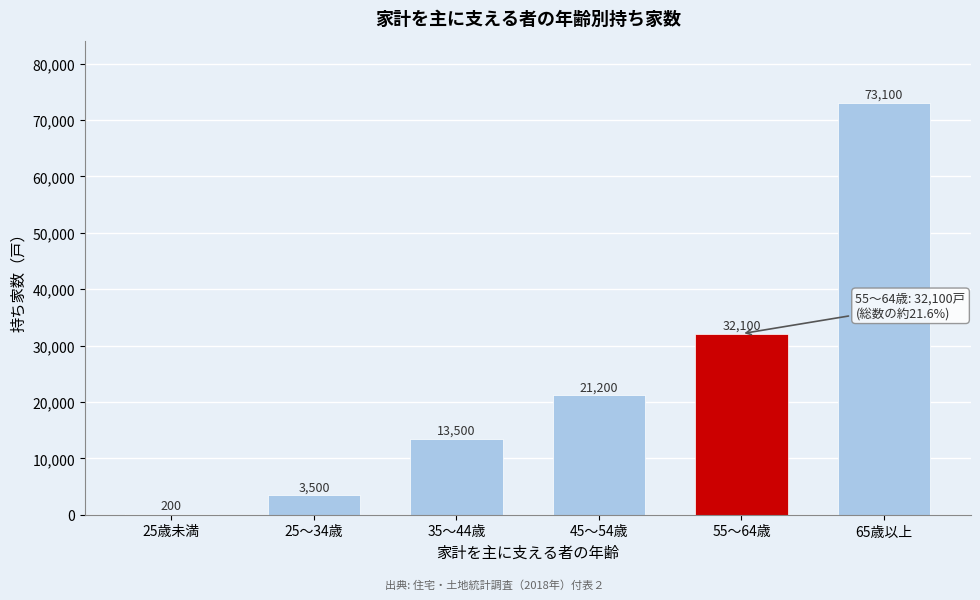

Reading right to left, what are all the values shown in this chart?

65歳以上=73100	55～64歳=32100	45～54歳=21200	35～44歳=13500	25～34歳=3500	25歳未満=200